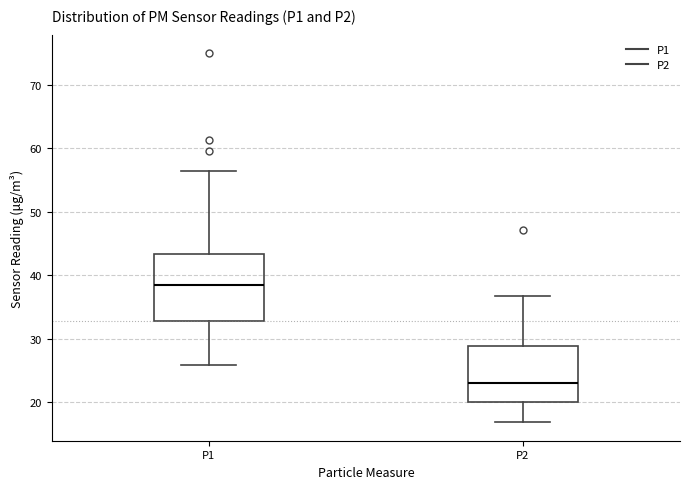

Where does the upper whisker of the box for P2 end on the y-axis? The values are not printed on the chart, so give them approximately, as read against the axis.

37